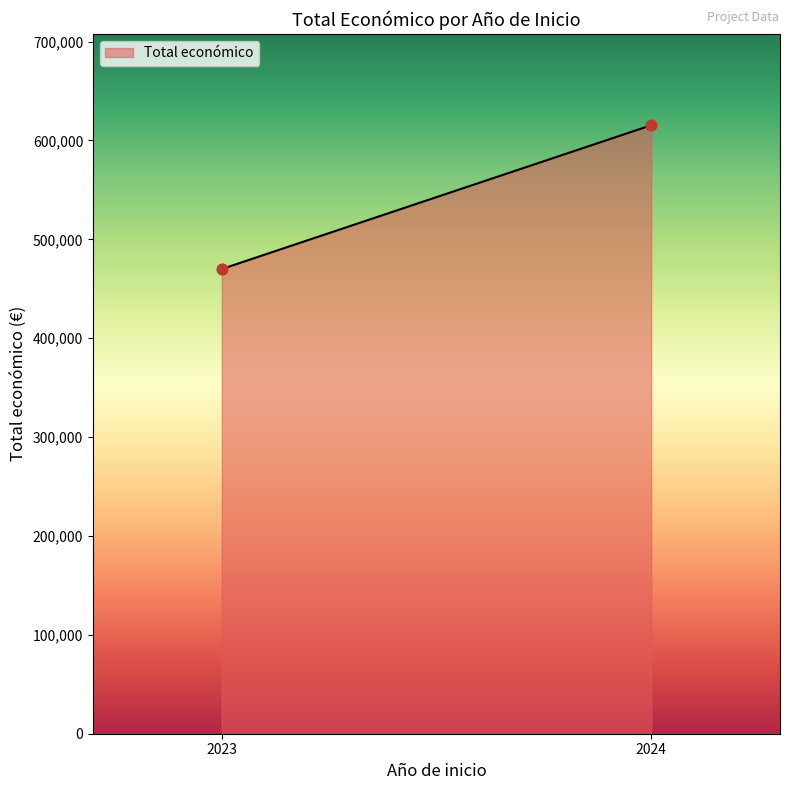

What is the difference between the maximum and minimum values?

145393.0